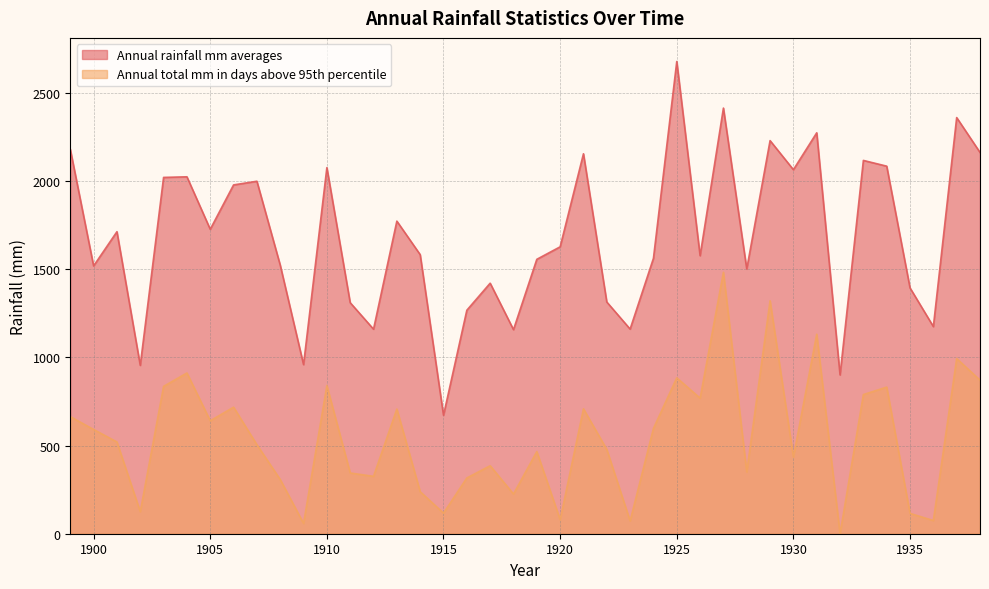

At 1913, list the series in order from largest to smallest.

Annual rainfall mm averages, Annual total mm in days above 95th percentile